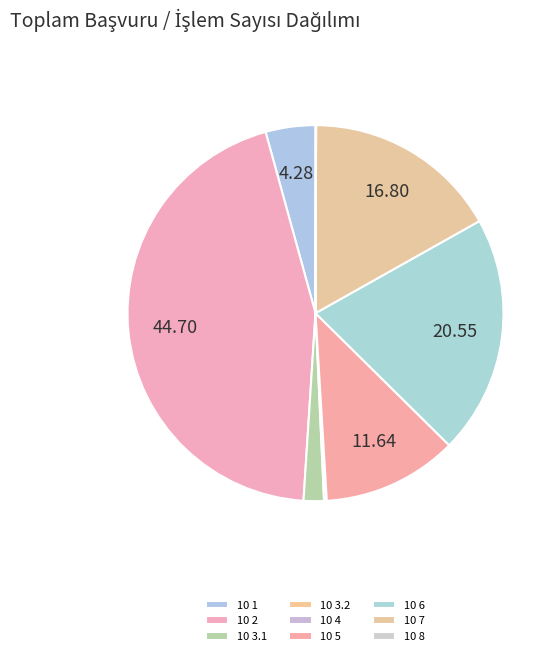

Is 10 7 the majority of the pie?

No